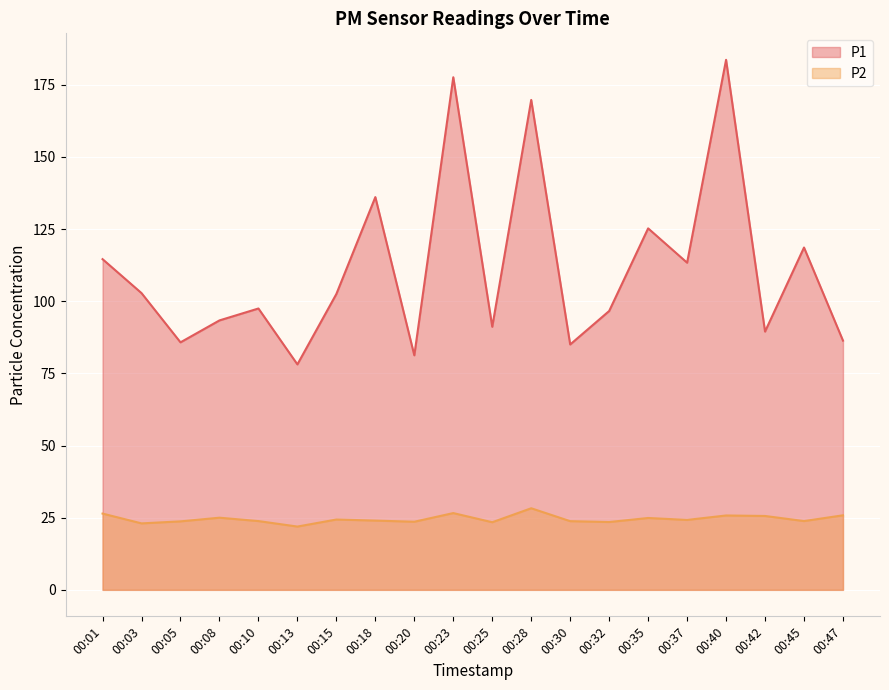

Reading left to right, what are all the values shown in this chart?

P1: 00:01=114.6	00:03=102.8	00:05=85.8	00:08=93.4	00:10=97.5	00:13=78.1	00:15=102.5	00:18=136.1	00:20=81.3	00:23=177.6	00:25=91.2	00:28=169.8	00:30=85.0	00:32=96.6	00:35=125.3	00:37=113.4	00:40=183.7	00:42=89.5	00:45=118.6	00:47=86.4
P2: 00:01=26.4	00:03=23.0	00:05=23.7	00:08=25.0	00:10=23.8	00:13=21.9	00:15=24.4	00:18=24.0	00:20=23.6	00:23=26.6	00:25=23.4	00:28=28.3	00:30=23.8	00:32=23.5	00:35=24.9	00:37=24.2	00:40=25.8	00:42=25.6	00:45=23.8	00:47=25.8